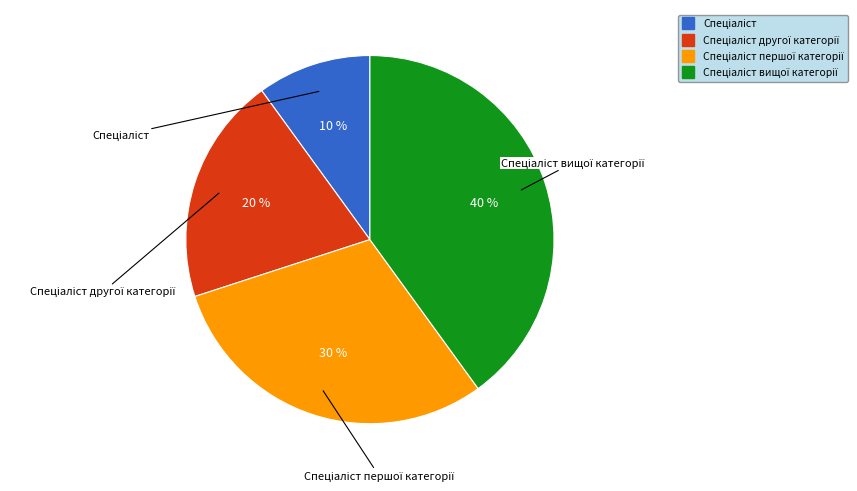

Is there any slice that represents more than half of the pie?

No